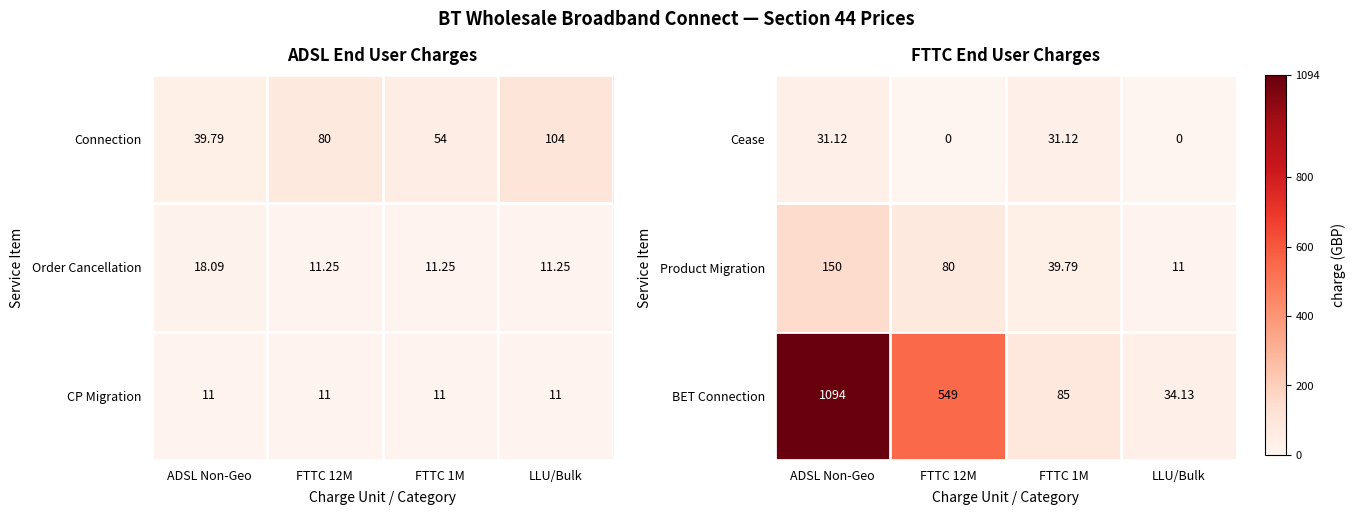

At which category does the chart reach its minimum across all series?

FTTC 12M